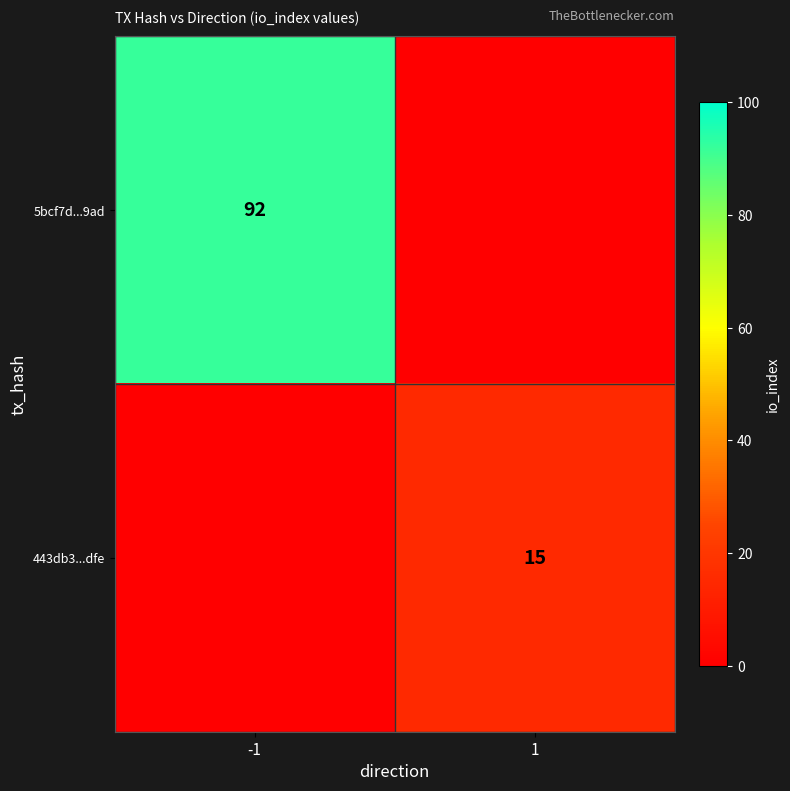

True or false: 443db3...dfe has a value of 23 at 1.

False